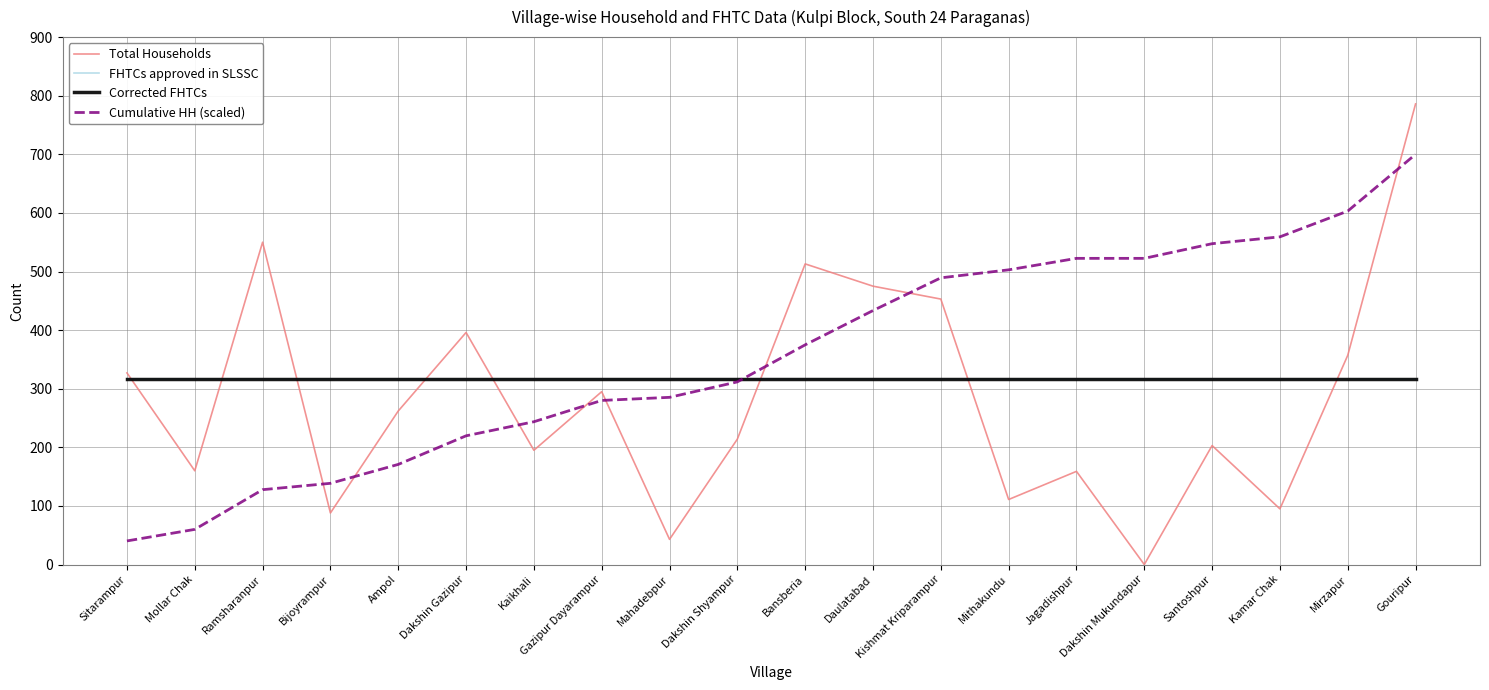

Which series has the largest total across all categories?

Cumulative HH (scaled)